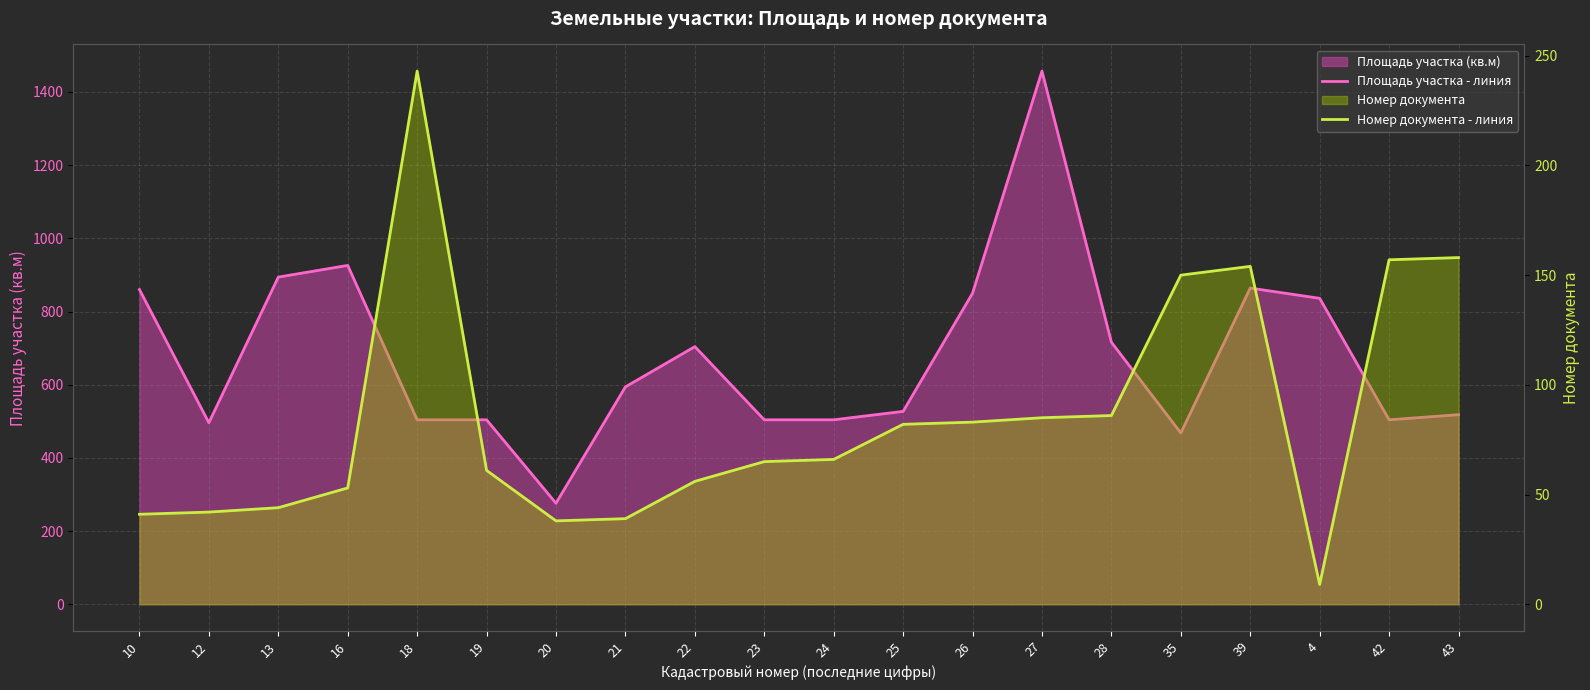

What is the label of the 5th point from the left?

18